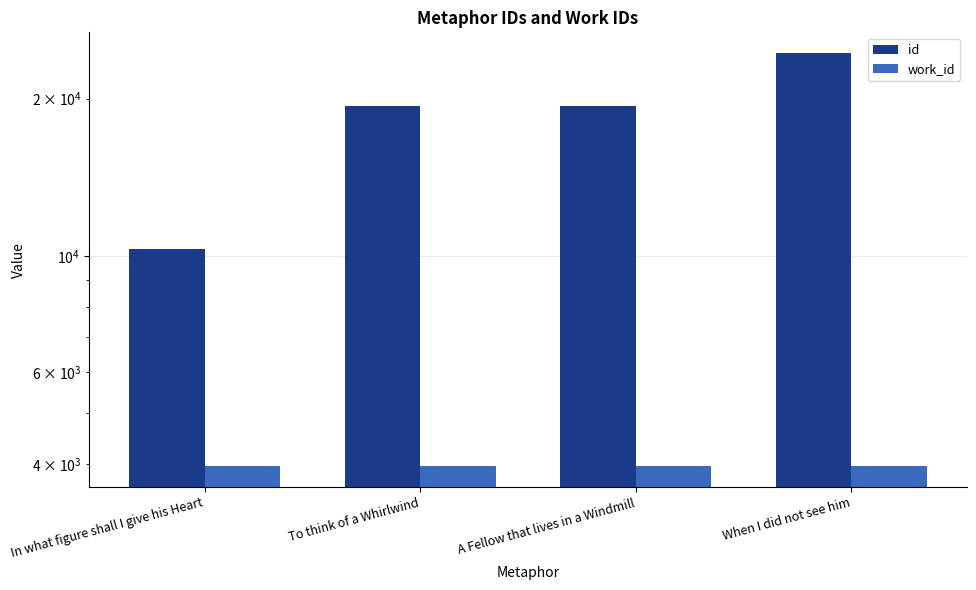

How many bars are there in each group?

2